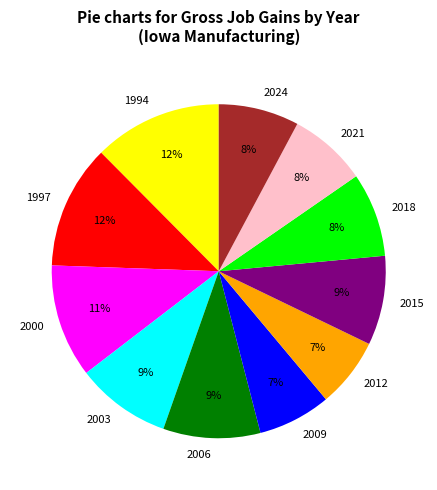

Does 1994 represent more than half of the total?

No